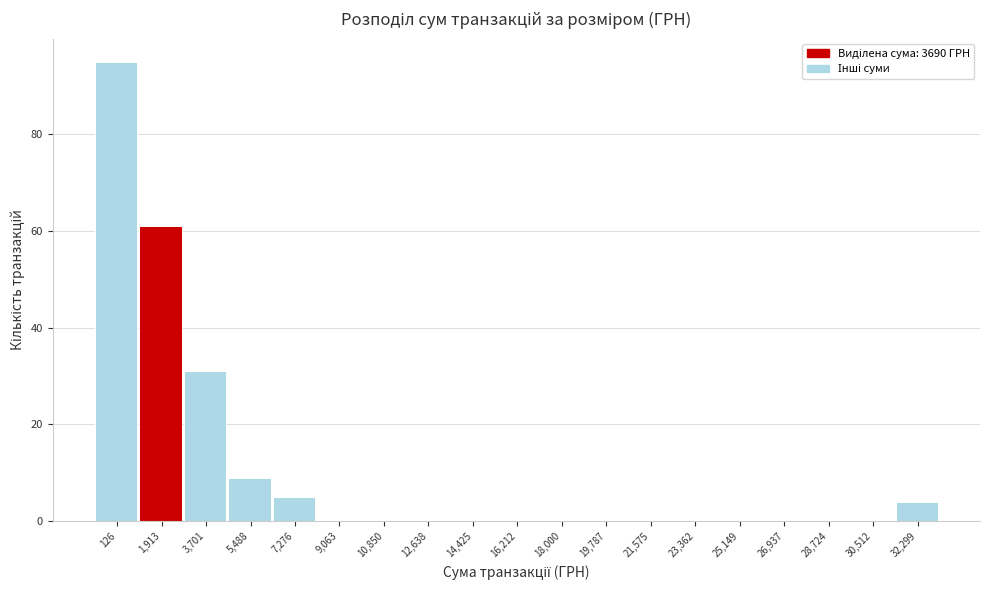

Reading right to left, what are all the values shown in this chart?

32,299=4	30,512=0	28,724=0	26,937=0	25,149=0	23,362=0	21,575=0	19,787=0	18,000=0	16,212=0	14,425=0	12,638=0	10,850=0	9,063=0	7,276=5	5,488=9	3,701=31	1,913=61	126=95